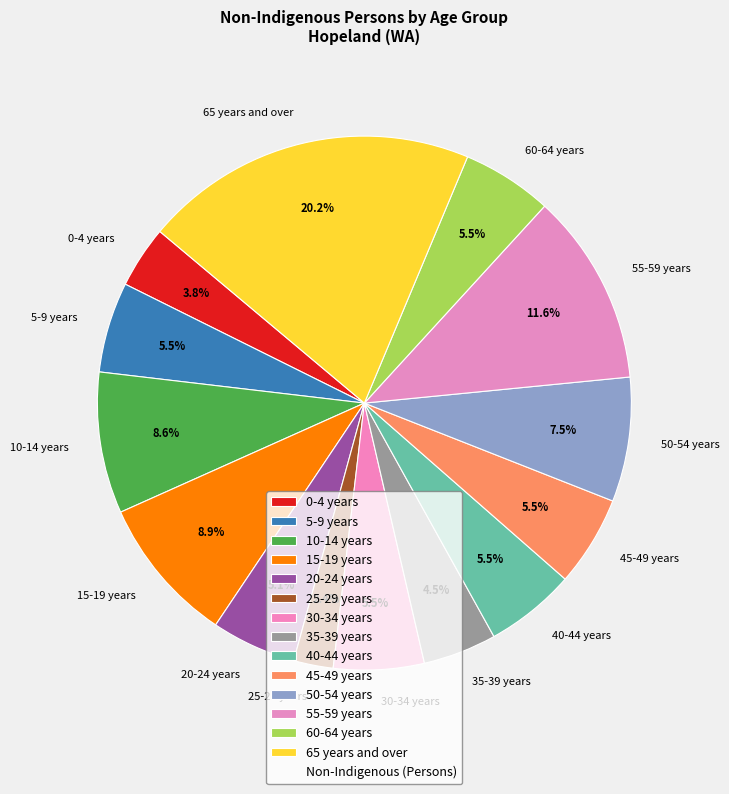

Approximately how many times larger is the value at 20-24 years compared to 25-29 years?

2.1